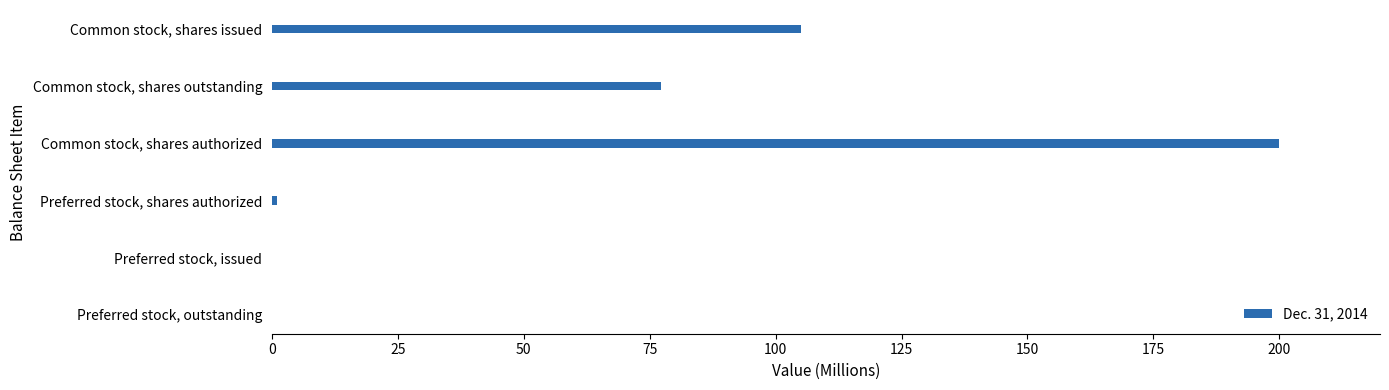

Which category has the highest value across all series?

Common stock, shares authorized